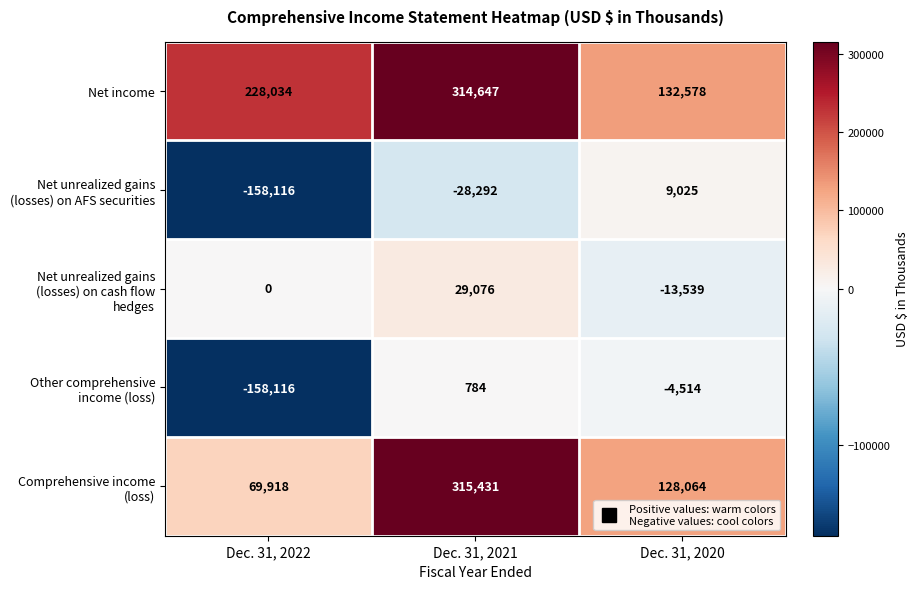

At which label does Net unrealized gains (losses) on AFS securities first exceed -28292?

Dec. 31, 2020